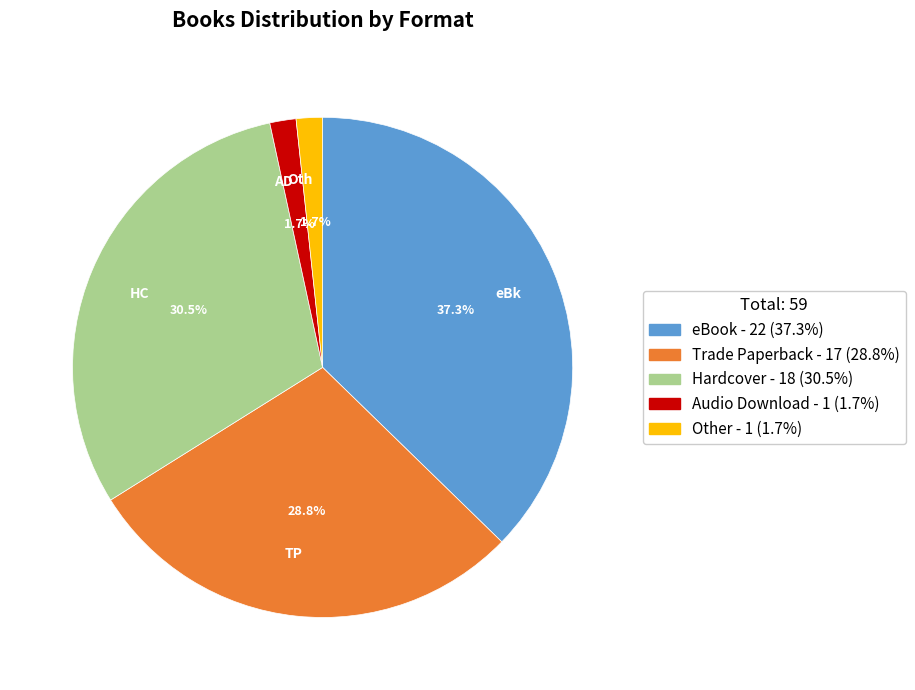

Does TP account for over 50% of the chart?

No